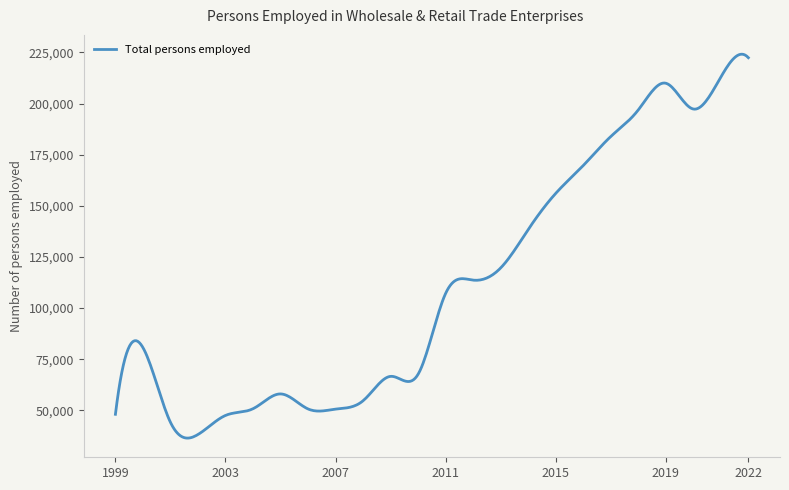

Does the chart have visible grid lines?

No